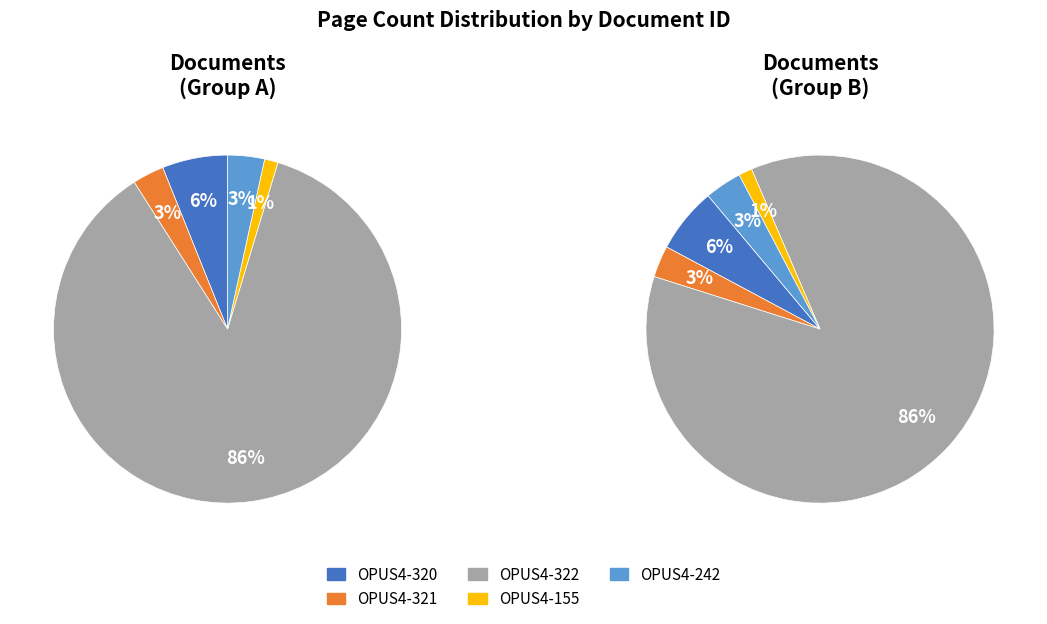

Rank the categories by value from lowest to highest.

OPUS4-155, OPUS4-321, OPUS4-242, OPUS4-320, OPUS4-322